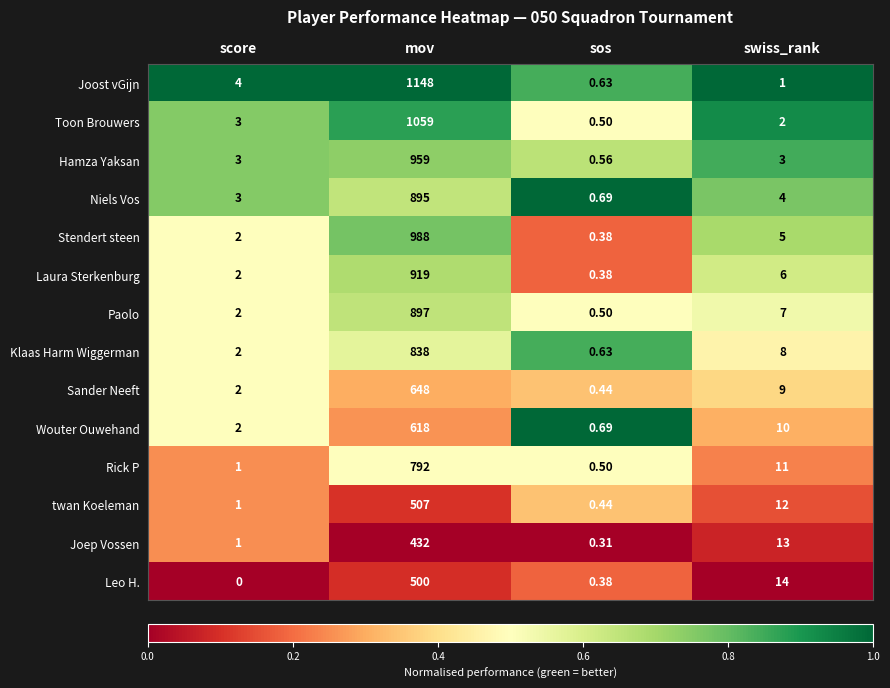

What is the total value across all series at sos?

7.0